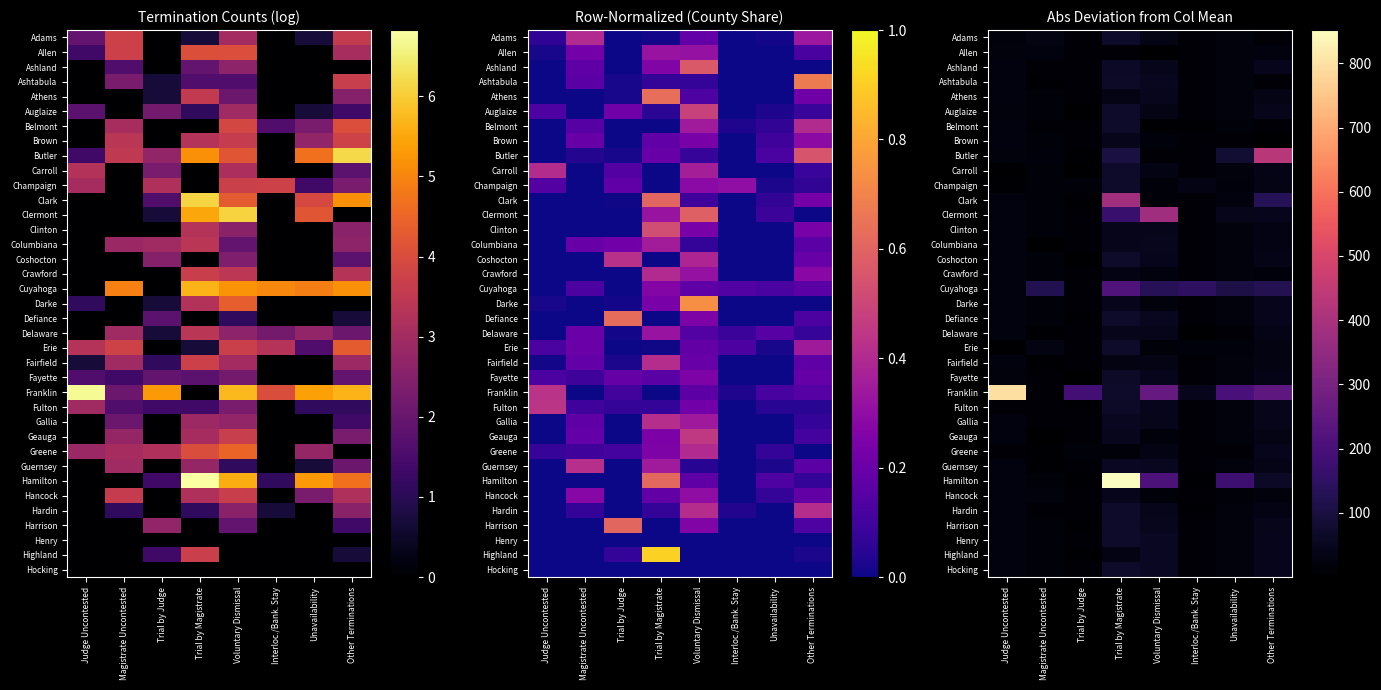

Rank the series at Unavailability from lowest to highest value.

Greene, Brown, Delaware, Belmont, Hancock, Erie, Champaign, Fulton, Adams, Auglaize, Guernsey, Allen, Ashland, Ashtabula, Athens, Carroll, Clinton, Columbiana, Coshocton, Crawford, Darke, Defiance, Fairfield, Fayette, Gallia, Geauga, Hardin, Harrison, Henry, Highland, Hocking, Clark, Clermont, Butler, Cuyahoga, Hamilton, Franklin